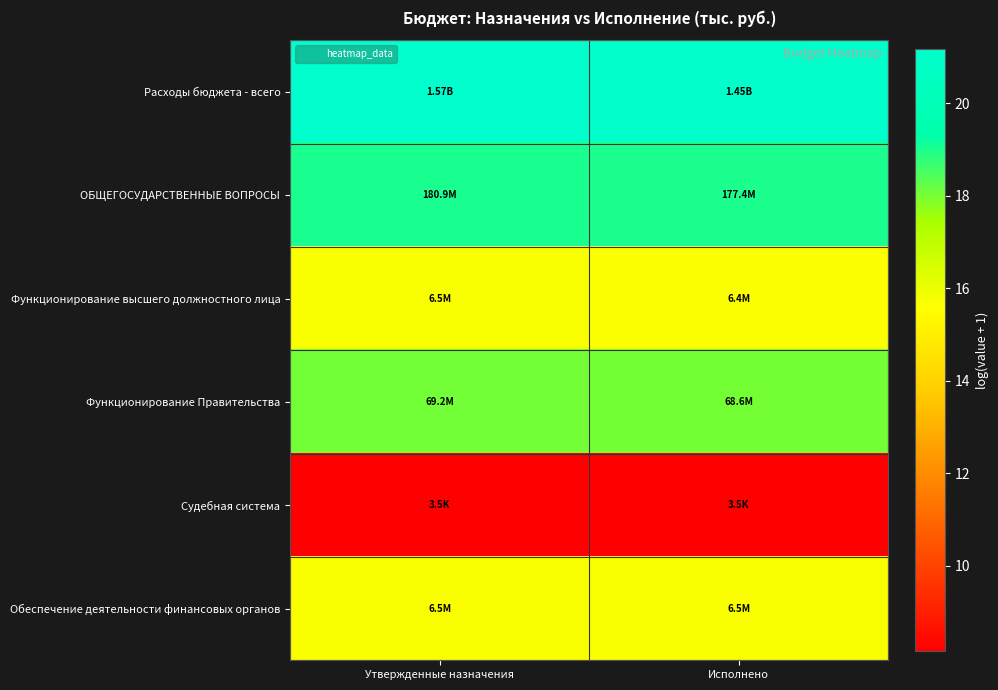

At how many categories does at least one series exceed 20?

2